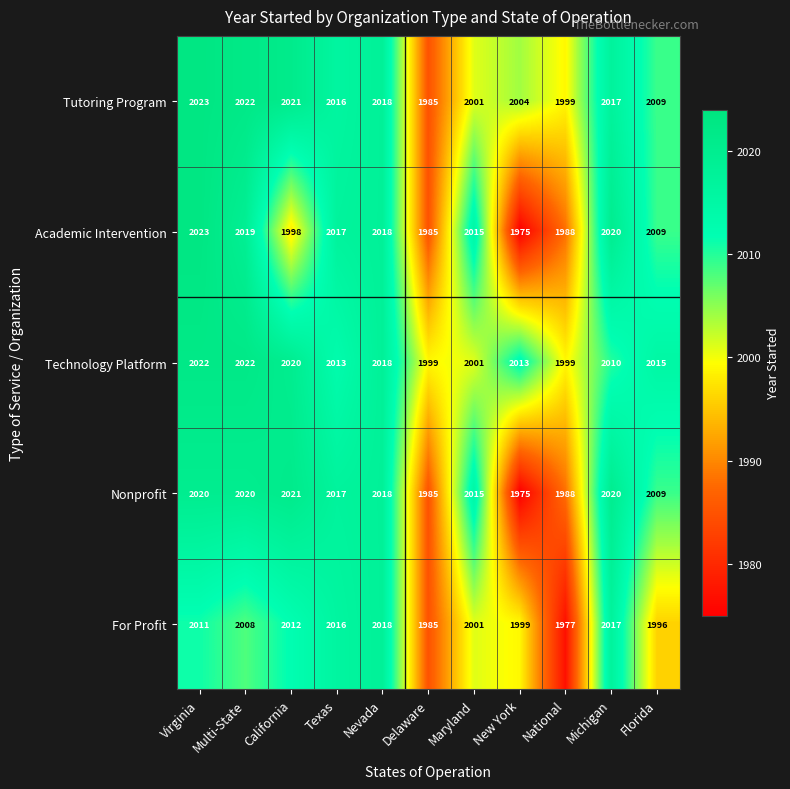

The For Profit series shows 2017 at Michigan. True or false?

True